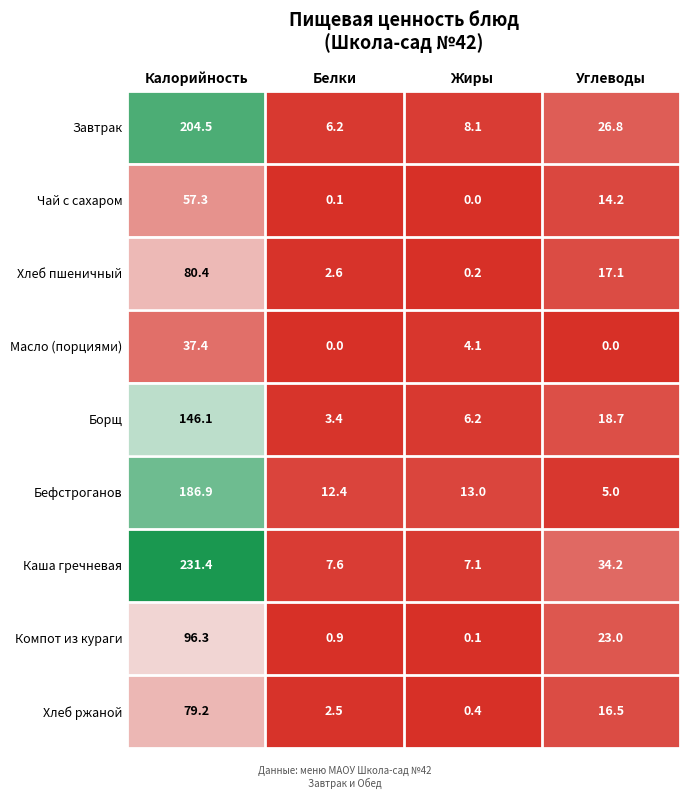

The Компот из кураги series shows 96.3 at Калорийность. True or false?

True